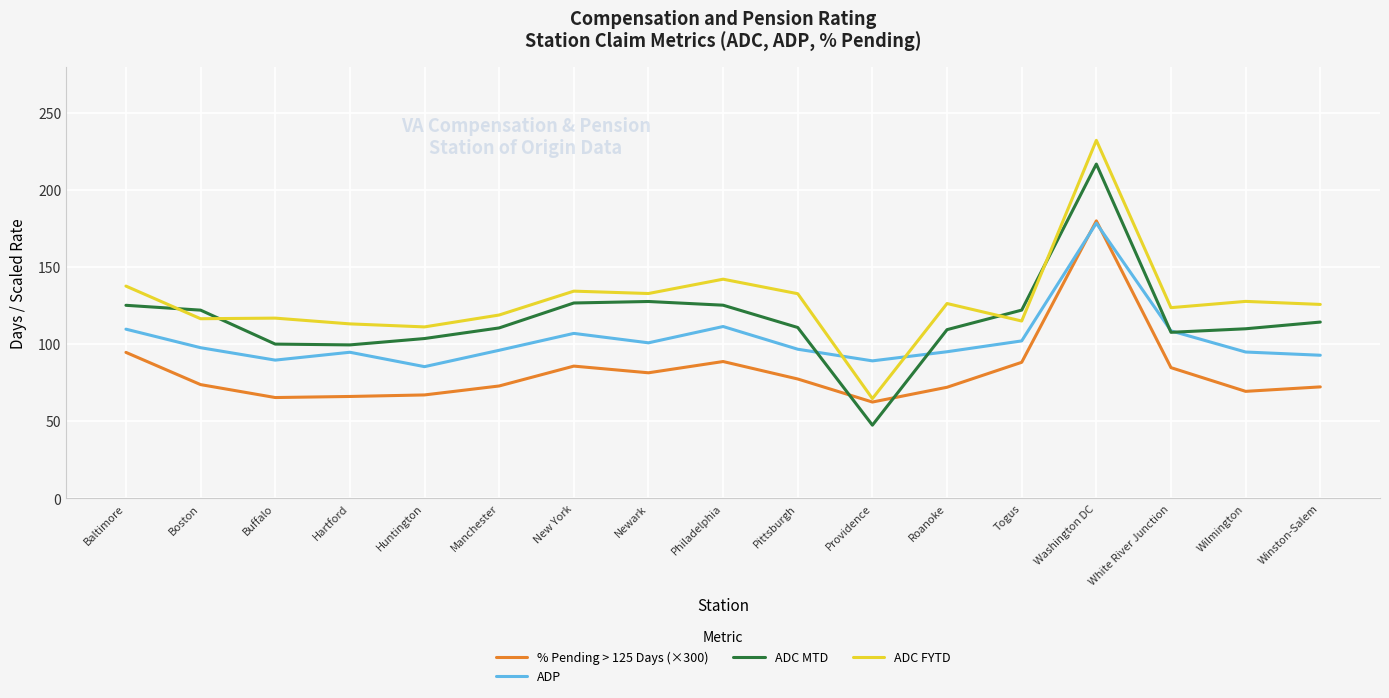

True or false: ADP has more than 2 interior local peaks.

True